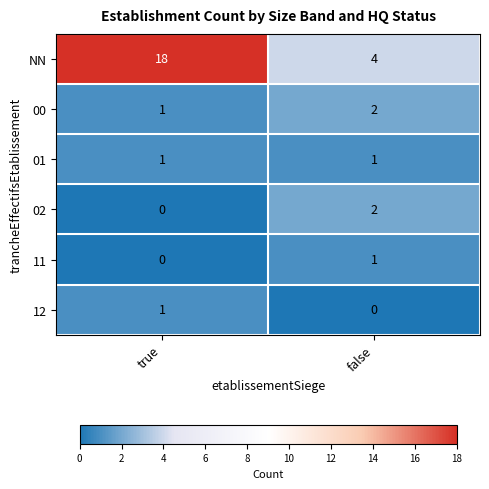

How many categories are shown in the chart?

2